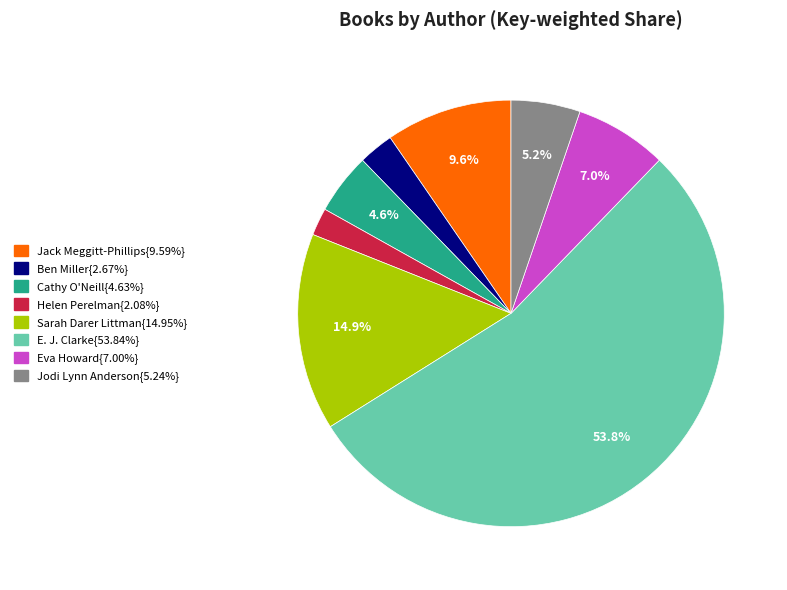

Is there any slice that represents more than half of the pie?

Yes